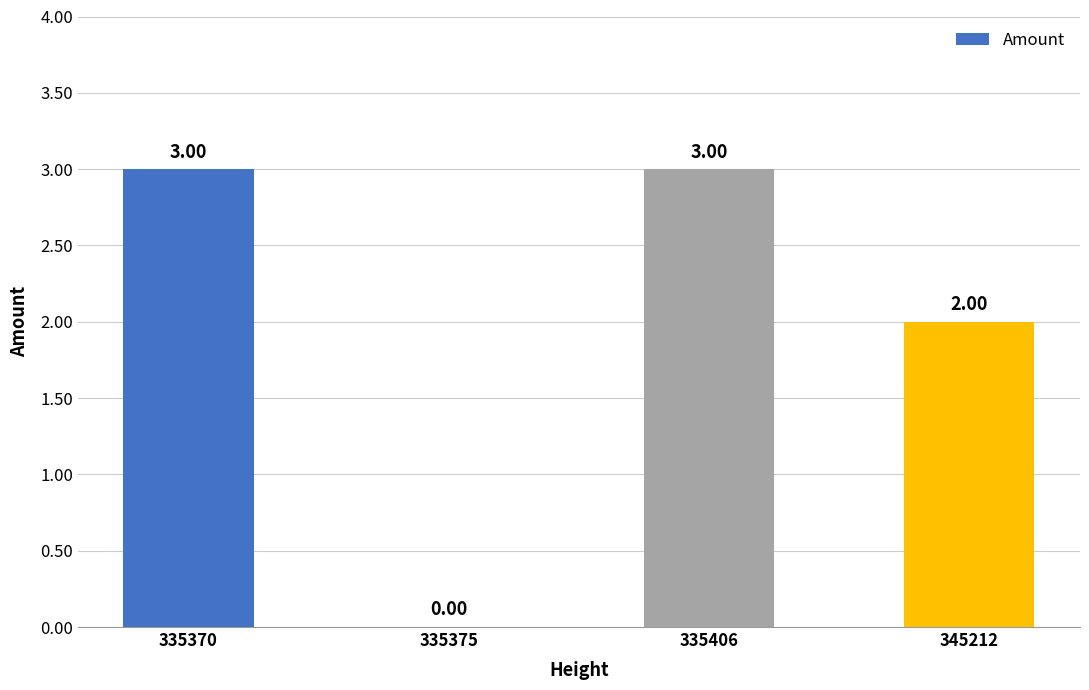

What is the sum of all values?

8